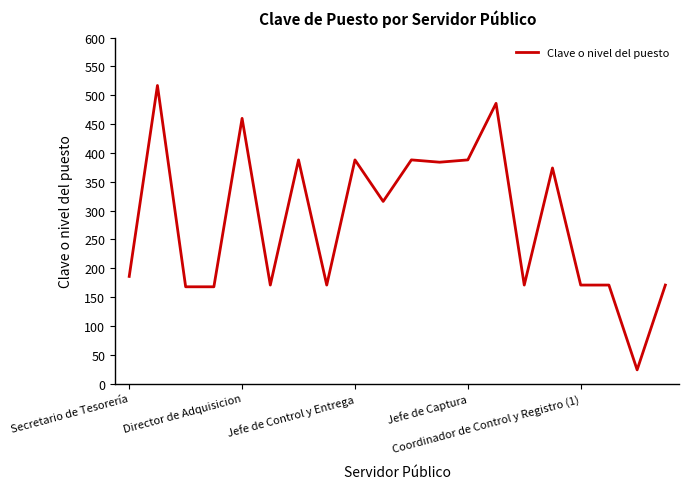

What is the greatest value displayed?

517